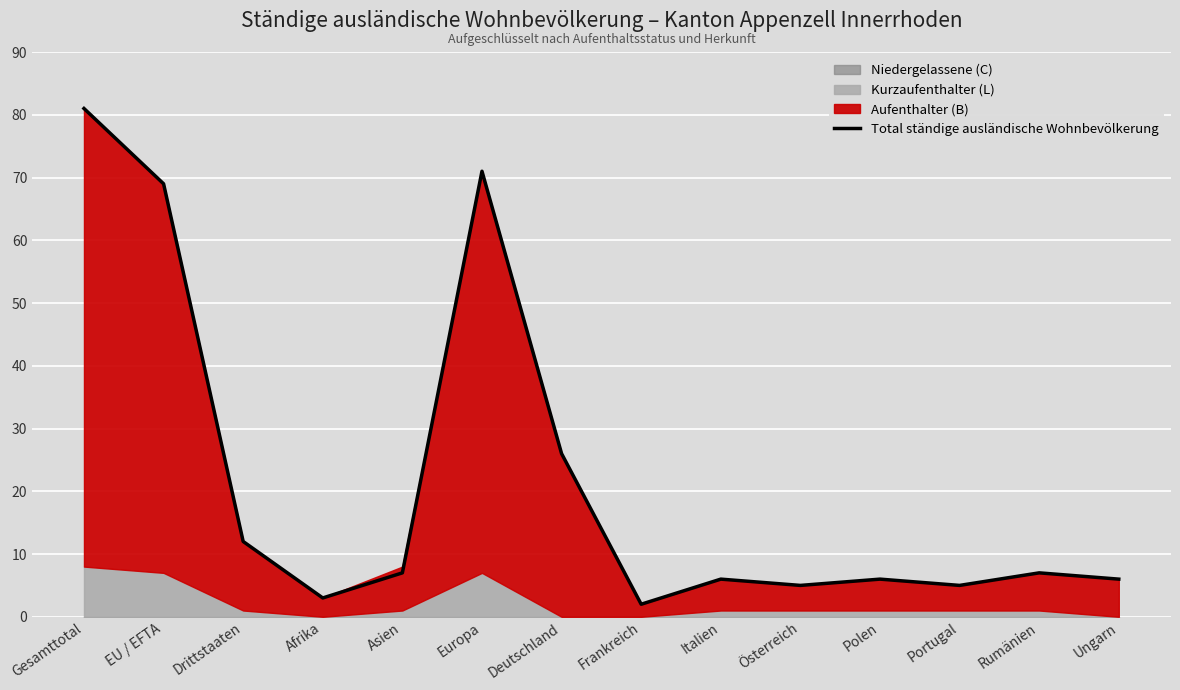

How many values are below 7?

7